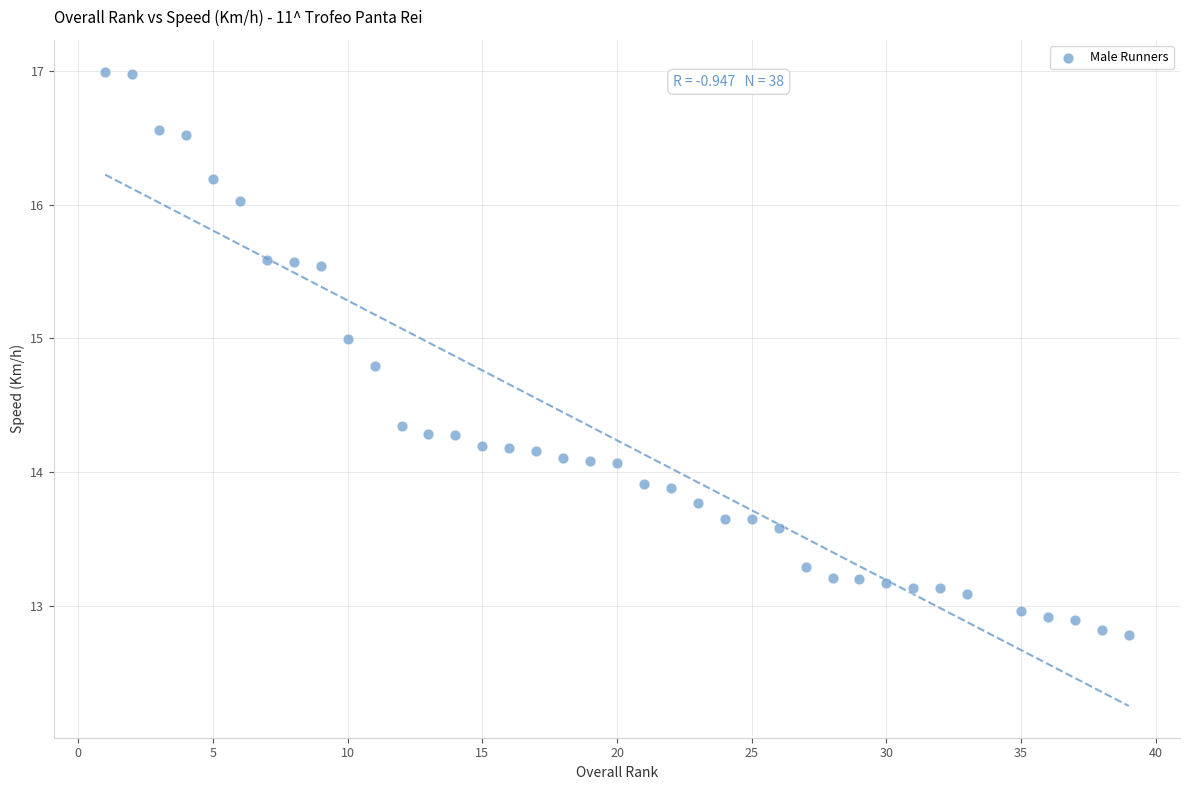

What is the range of X values (max minus min)?

38.0